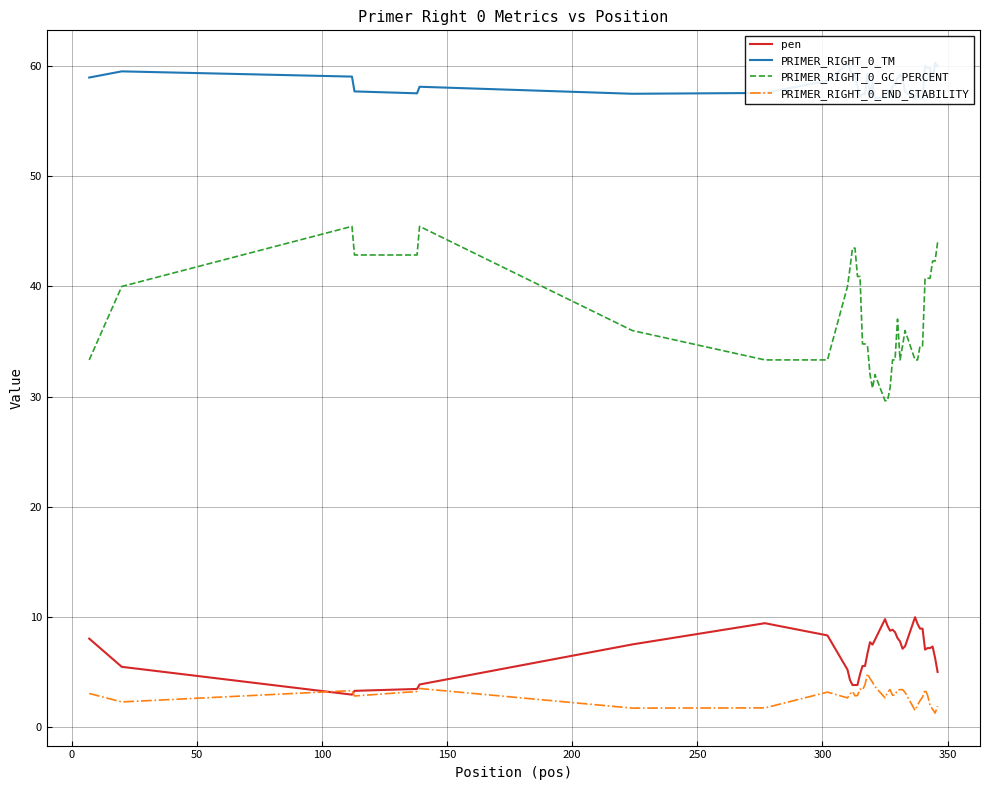

What is the sum of all PRIMER_RIGHT_0_GC_PERCENT values?

1486.4